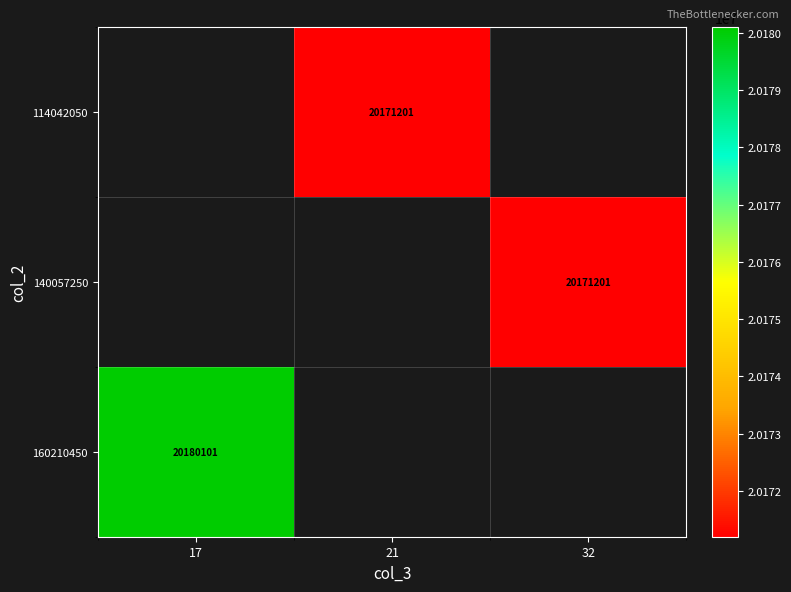

The 140057250 series shows 20171201 at 32. True or false?

True